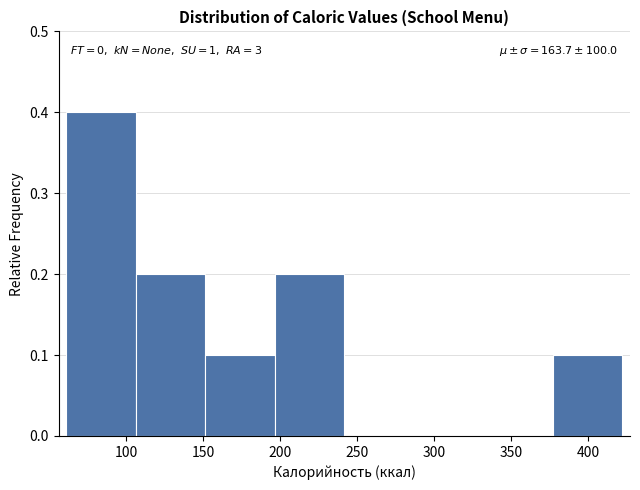

Which range on the x-axis has the tallest bar?

60 to 105